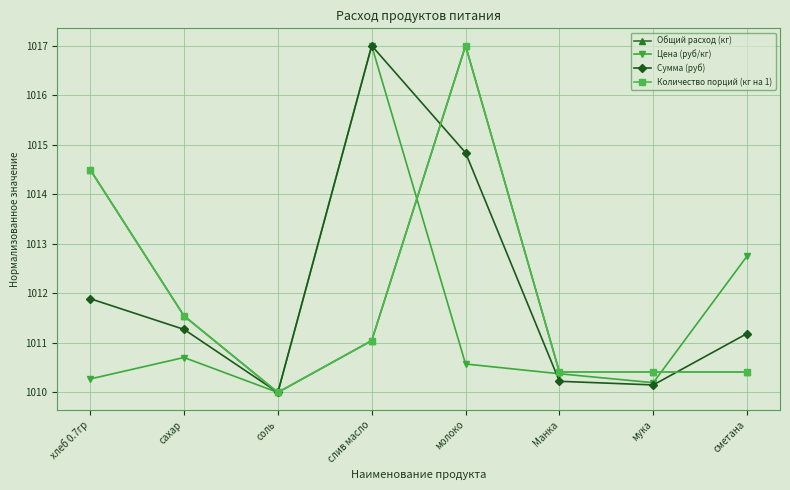

What is the maximum value for Количество порций (кг на 1)?

1017.0